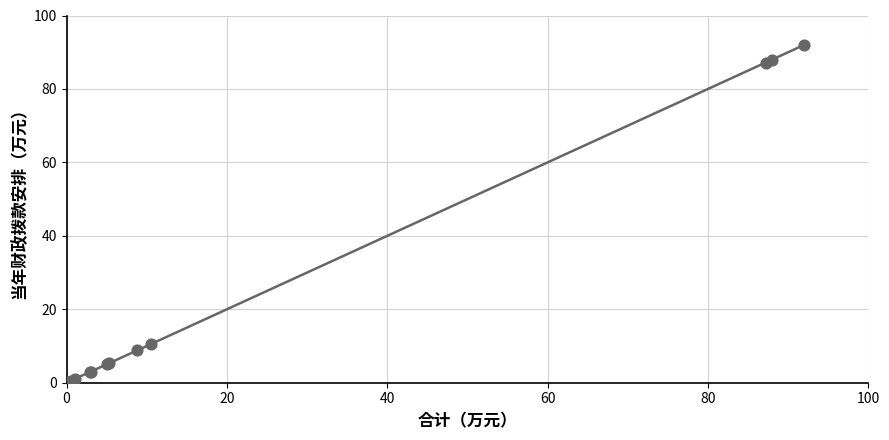

What Y value in the scatter plot is closest to 46?

10.5